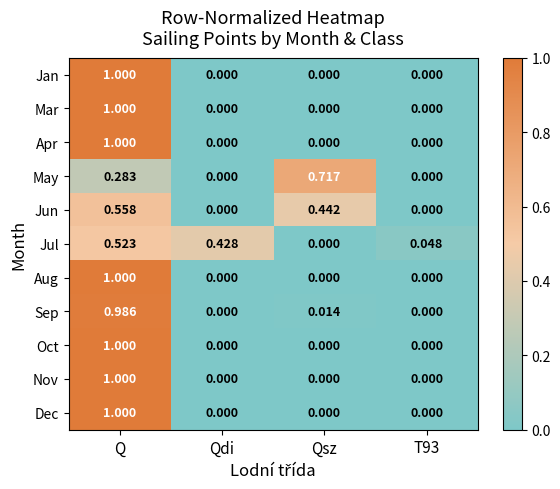

Is the value of Jul at T93 greater than the value of Nov at Qdi?

Yes